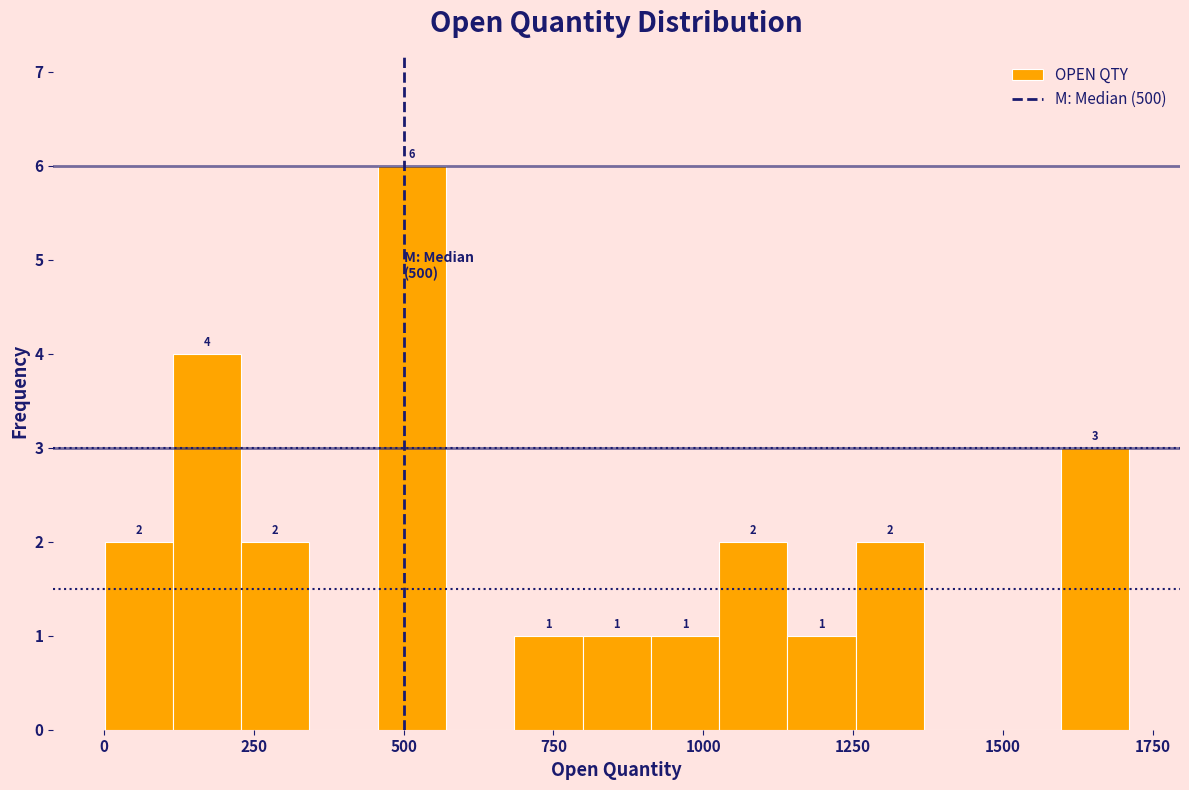

Around what value on the x-axis is the tallest bar? Give the approximate position of its centre, as read against the axis.

500